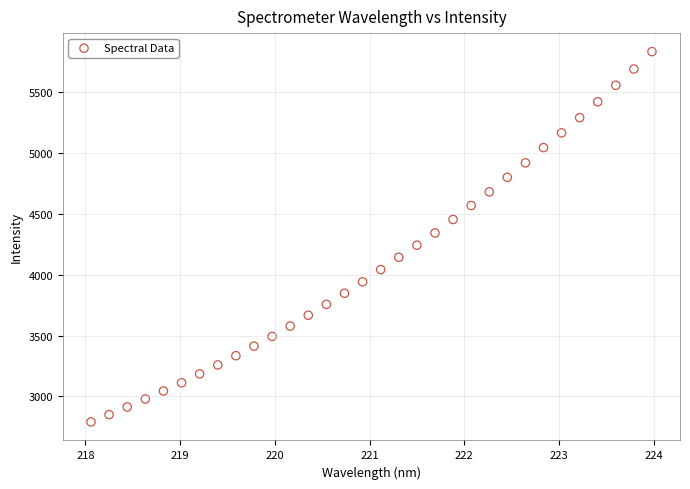

What is the range of X values (max minus min)?

5.9